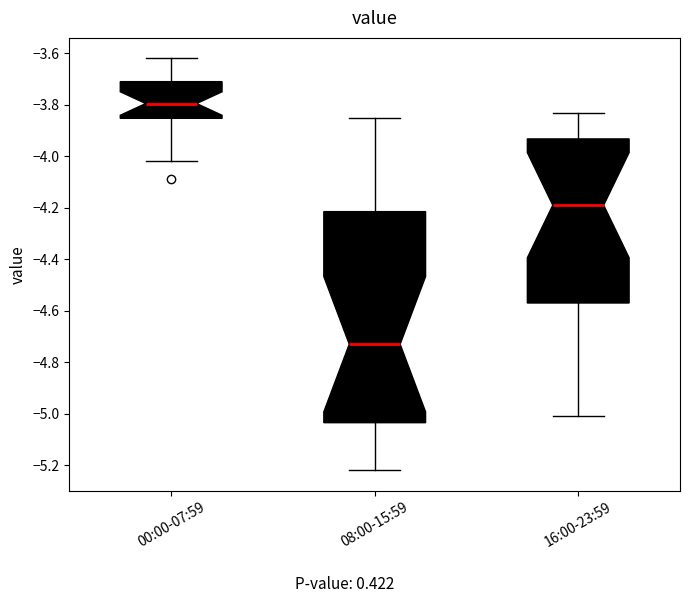

Which box has the lowest median line?

08:00-15:59